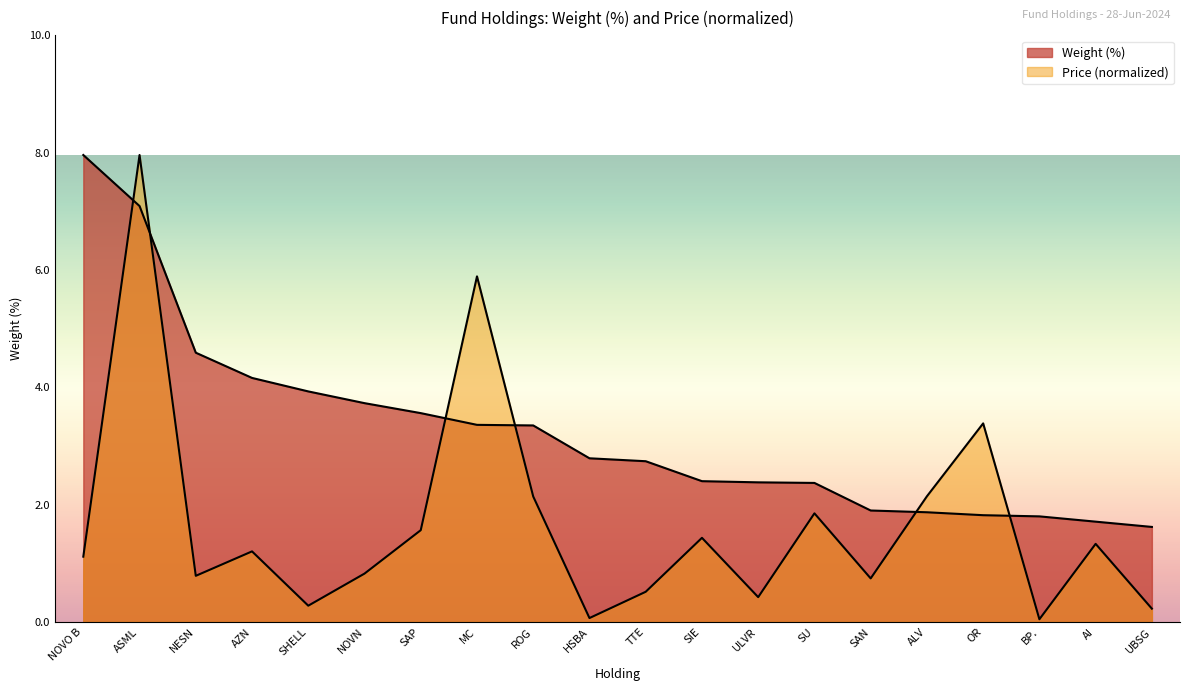

True or false: Weight (%) has more than 0 interior local peaks.

False